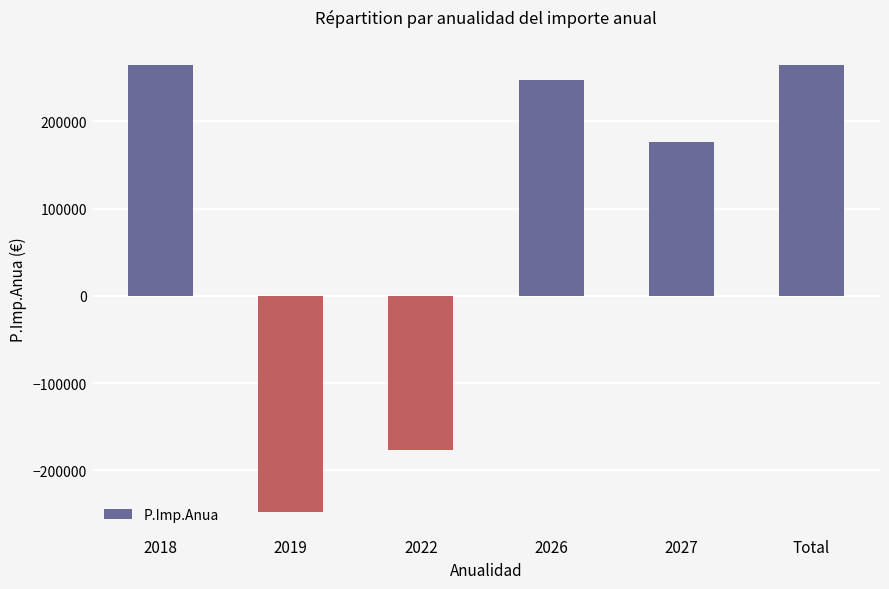

At which label does the data first exceed 247817?

2018